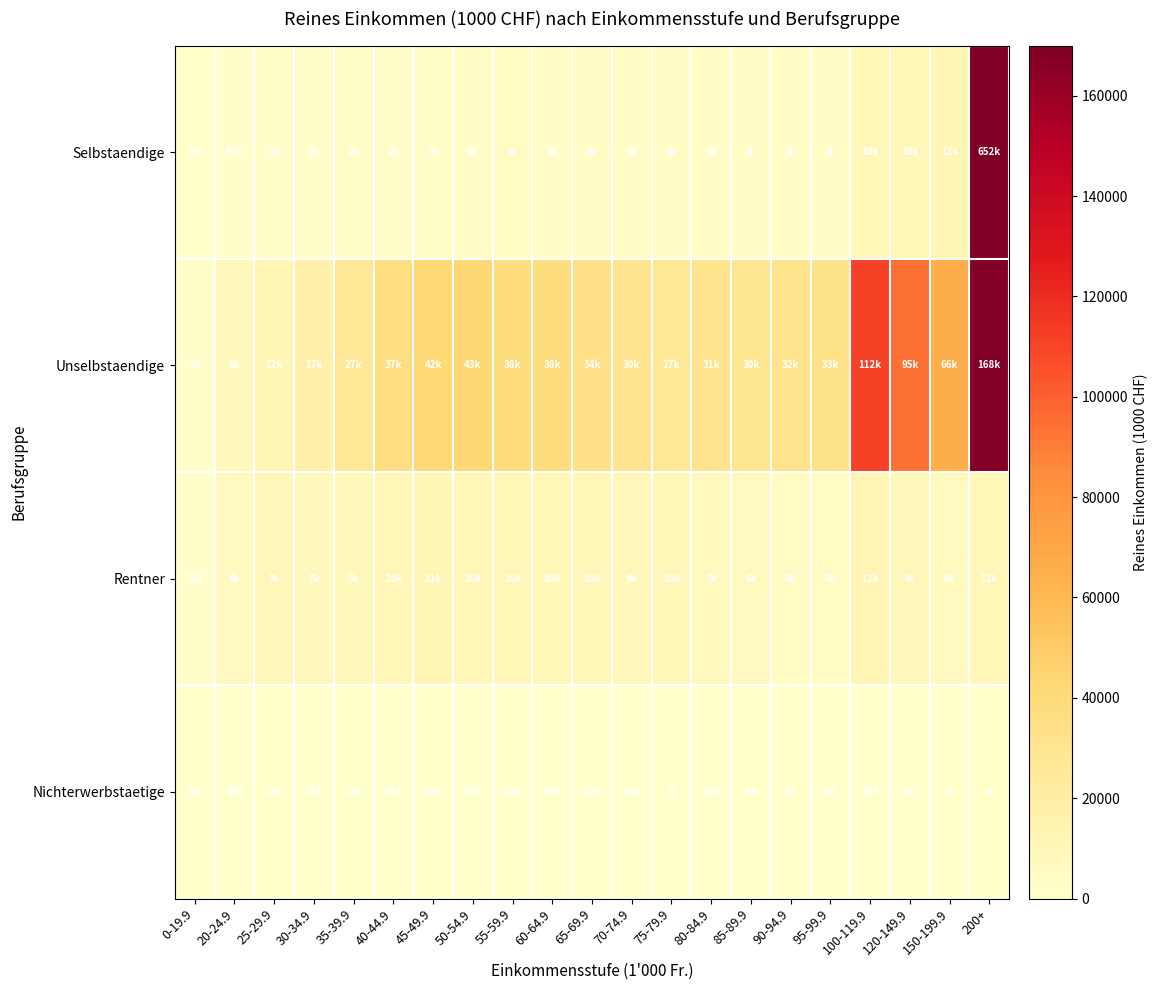

What is the sum of all Nichterwerbstaetige values?

4029.0